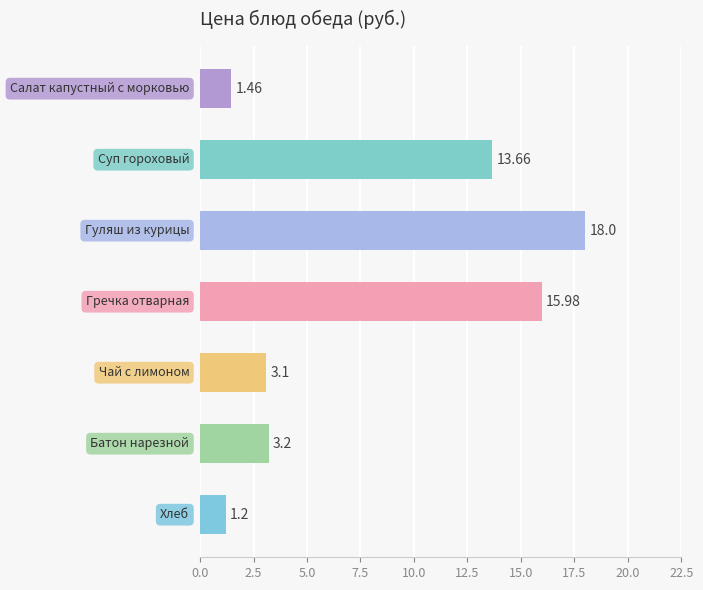

What is the average value?

8.1